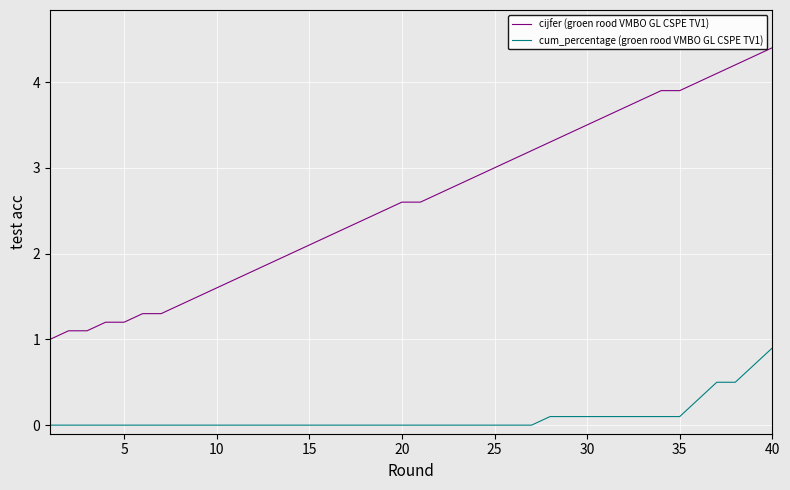

Reading left to right, transcribe all the data shown in this chart.

cijfer (groen rood VMBO GL CSPE TV1): 1.0	1.1	1.1	1.2	1.2	1.3	1.3	1.4	1.5	1.6	1.7	1.8	1.9	2.0	2.1	2.2	2.3	2.4	2.5	2.6	2.6	2.7	2.8	2.9	3.0	3.1	3.2	3.3	3.4	3.5	3.6	3.7	3.8	3.9	3.9	4.0	4.1	4.2	4.3	4.4
cum_percentage (groen rood VMBO GL CSPE TV1): 0.0	0.0	0.0	0.0	0.0	0.0	0.0	0.0	0.0	0.0	0.0	0.0	0.0	0.0	0.0	0.0	0.0	0.0	0.0	0.0	0.0	0.0	0.0	0.0	0.0	0.0	0.0	0.1	0.1	0.1	0.1	0.1	0.1	0.1	0.1	0.3	0.5	0.5	0.7	0.9